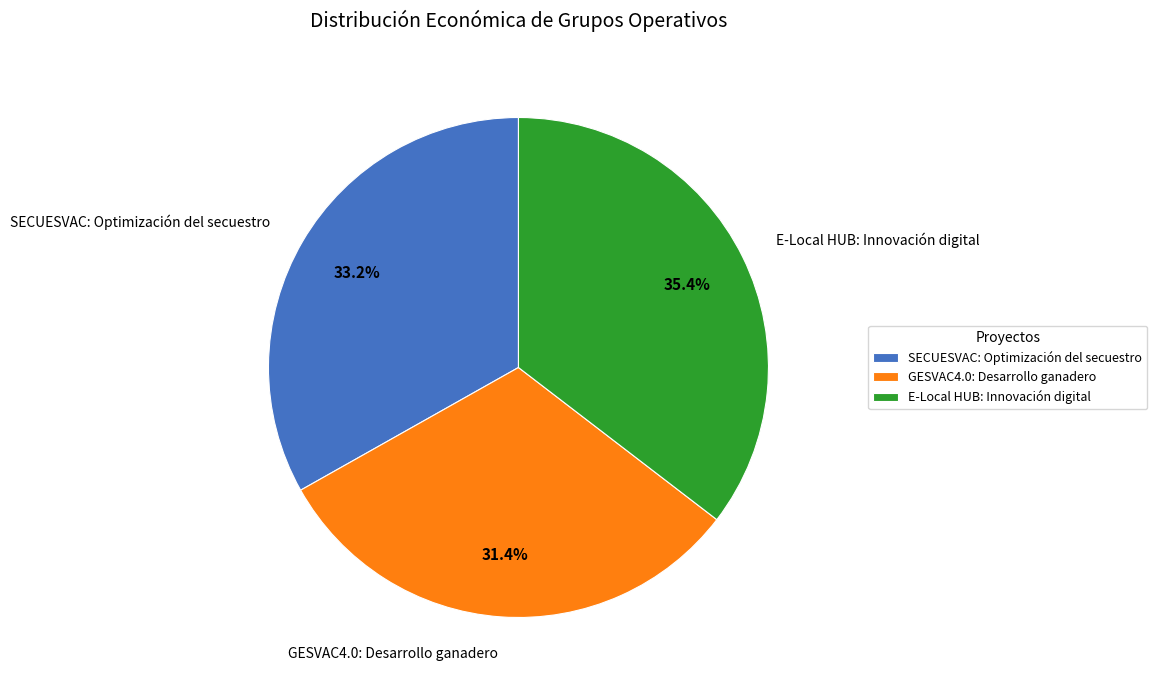

Is there any slice that represents more than half of the pie?

No